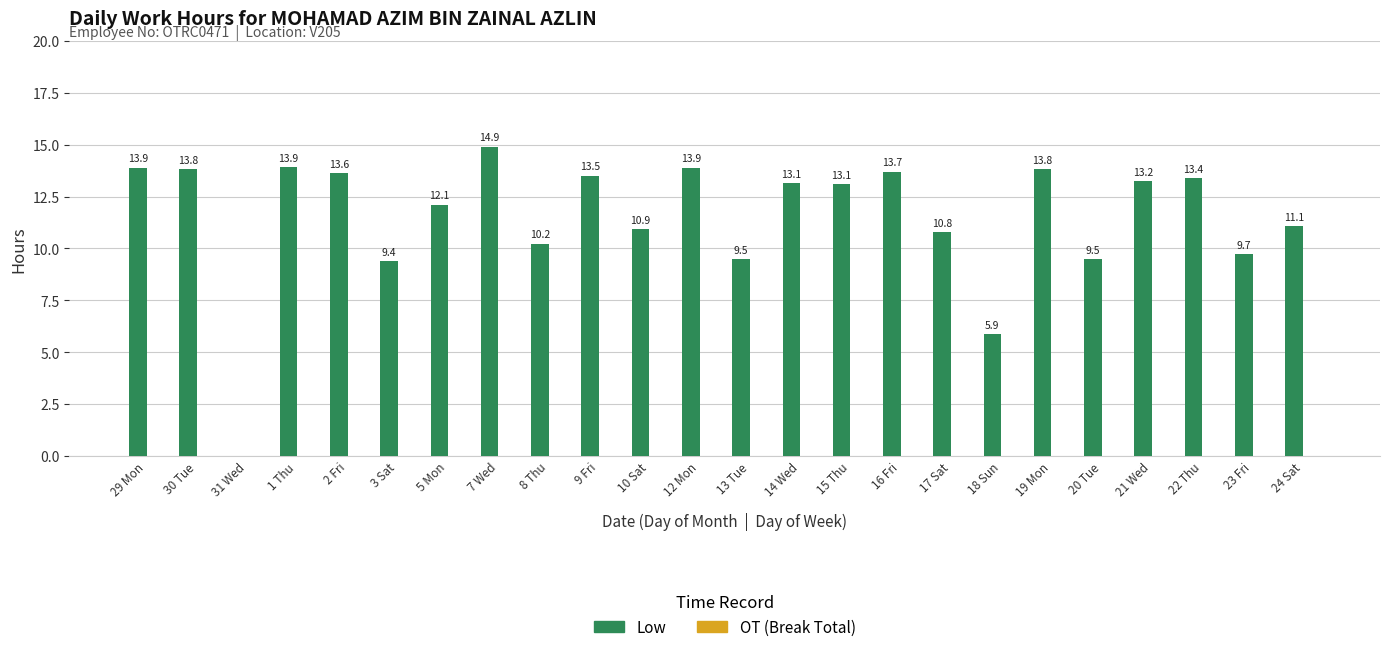

What is the change in value from 5 Mon to 8 Thu?

-1.9